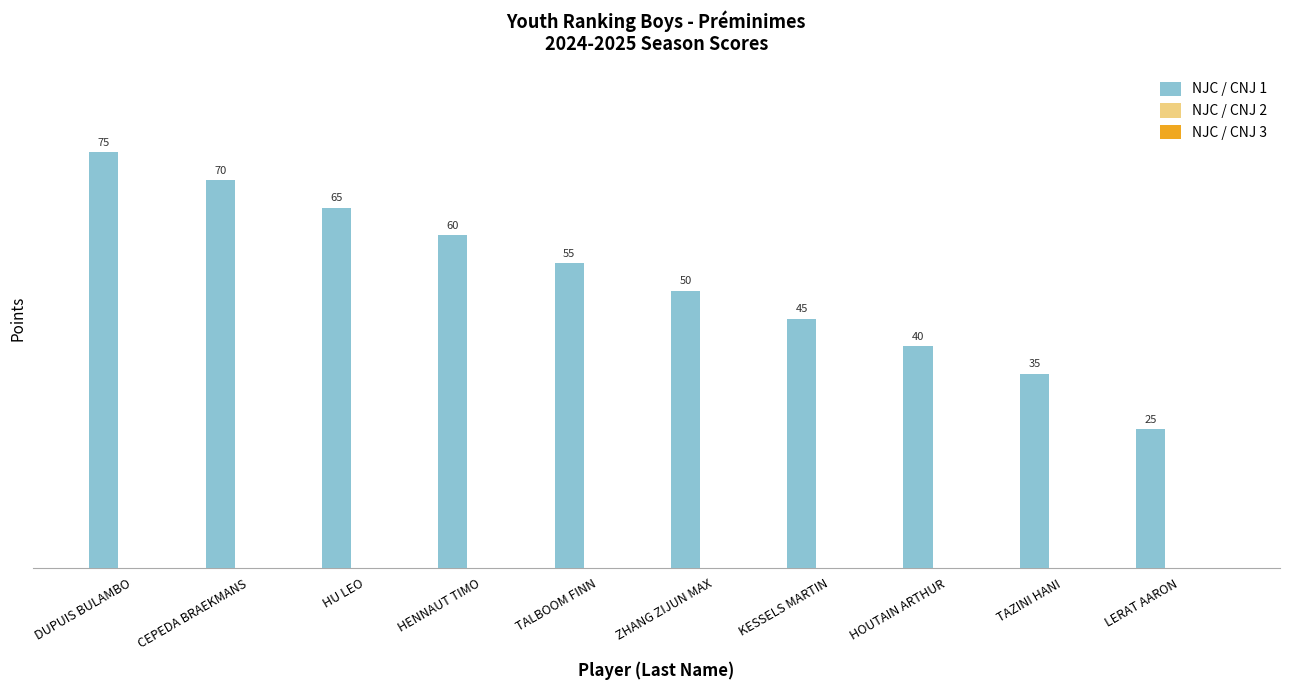

What is the label of the 7th bar from the right?

HENNAUT TIMO